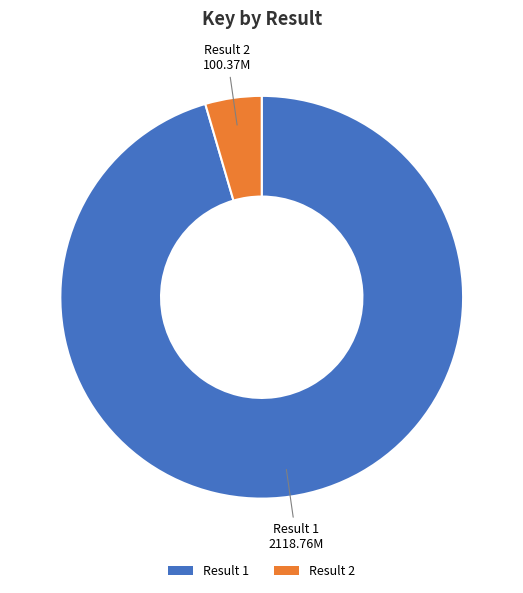

Which category has the biggest portion of the pie?

Result 1